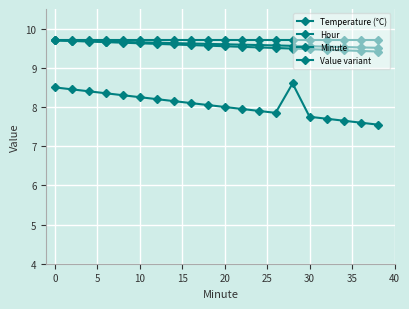

How many data points does each series have?

20